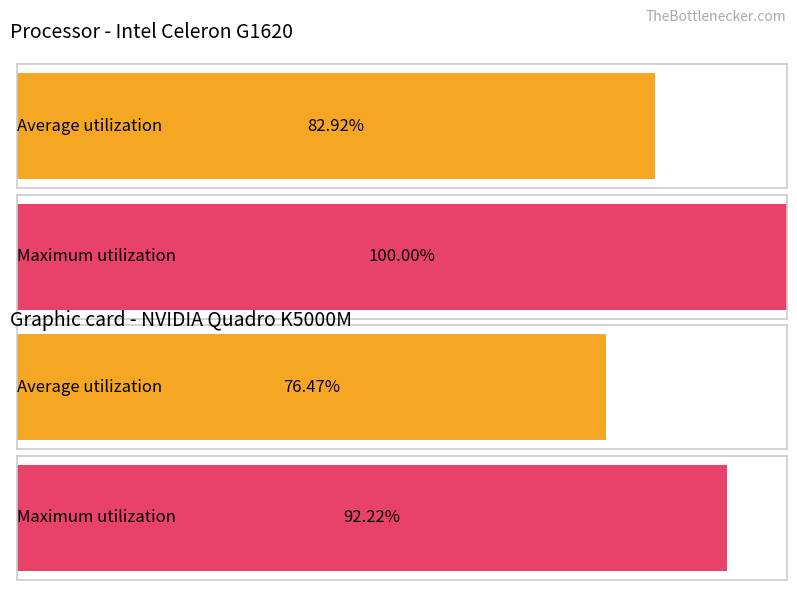

At how many categories does at least one series exceed 92?

2